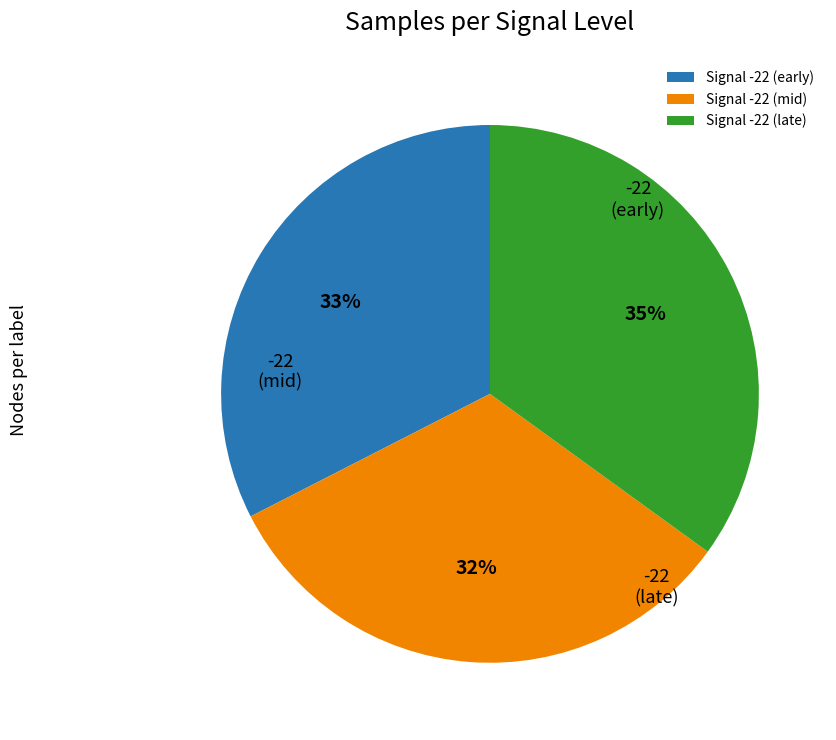

Count the number of slices in the pie.

3